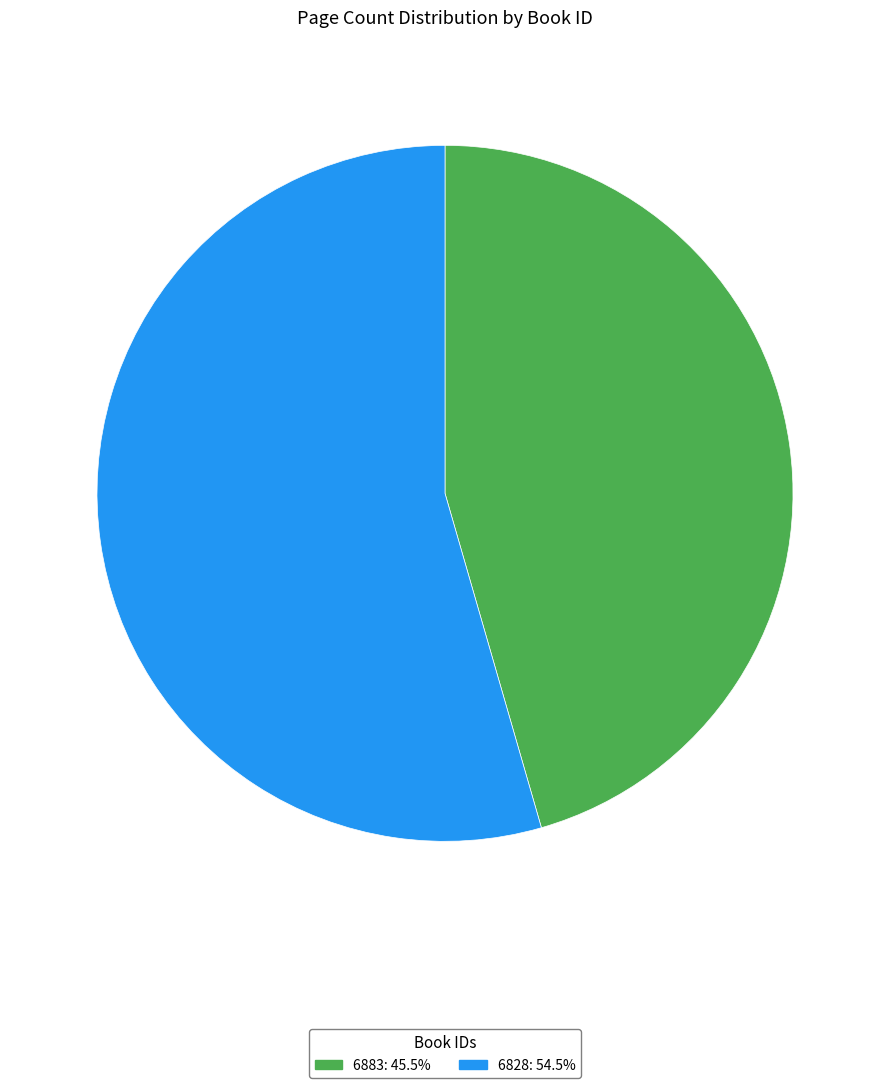

Which category accounts for the majority?

6828